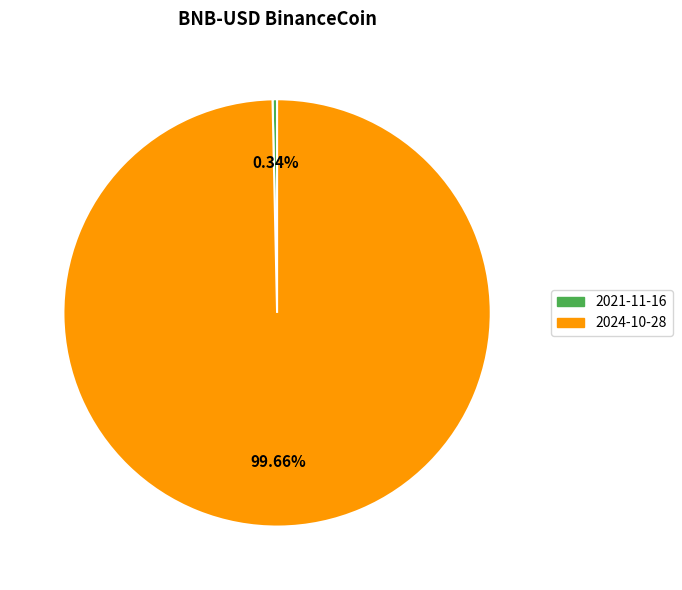

Which slice is the smallest?

2021-11-16